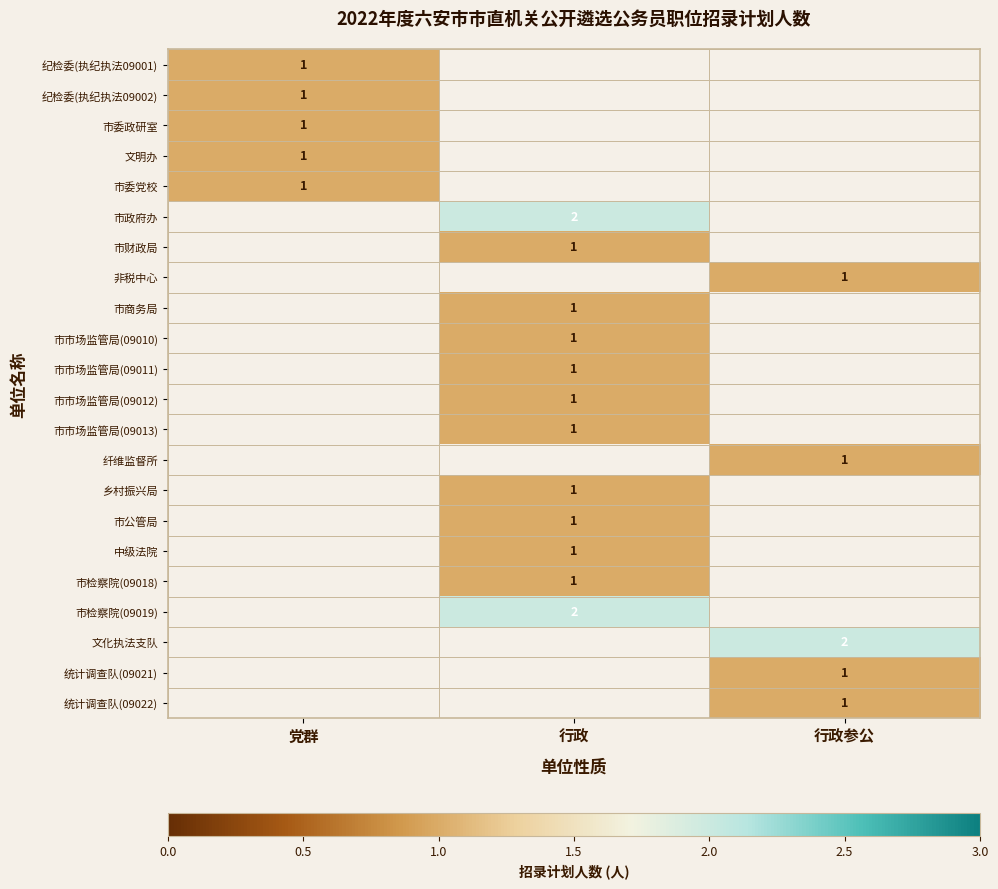

At how many categories does at least one series exceed 1?

2